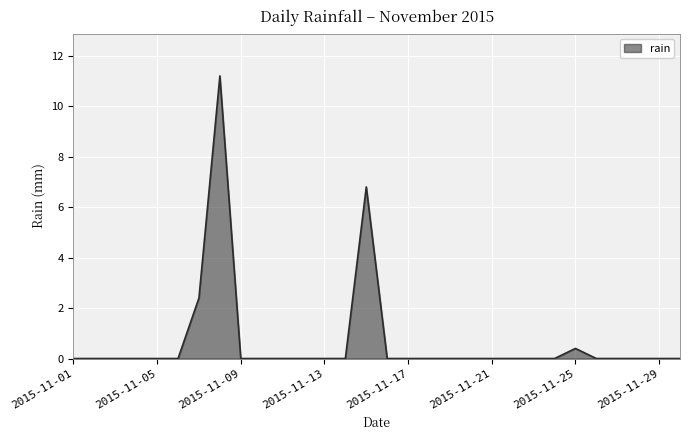

What is the greatest value displayed?

11.2